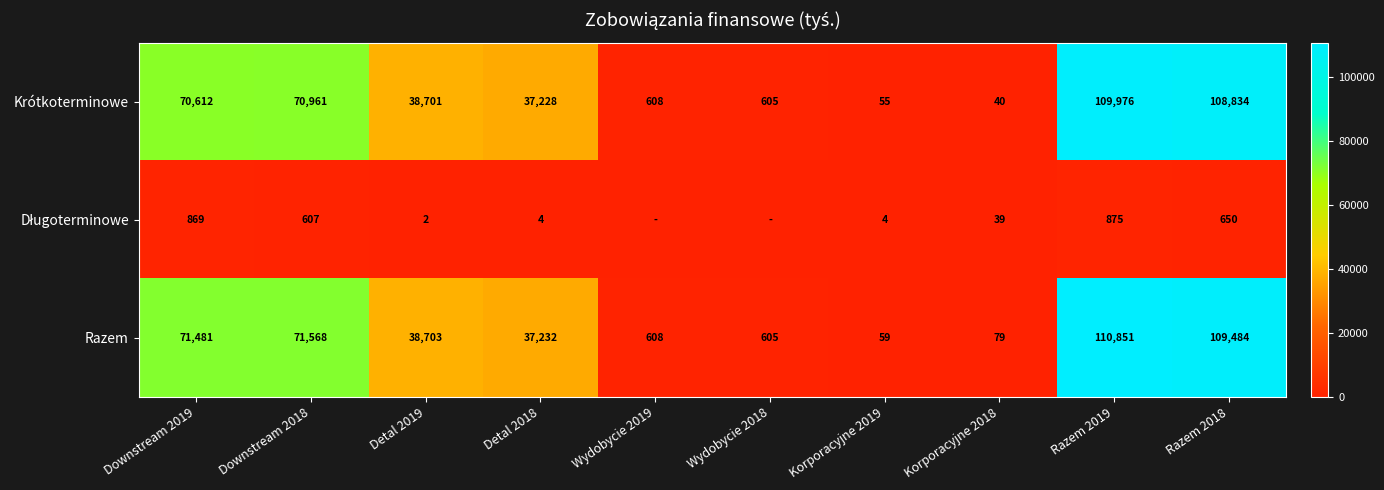

The value of Krótkoterminowe at Wydobycie 2019 is 155. True or false?

False